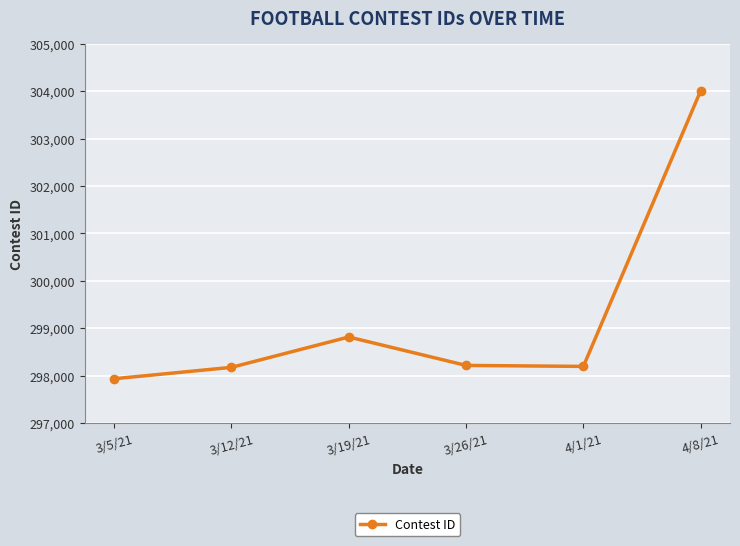

Which category has the lowest value across all series?

3/5/21